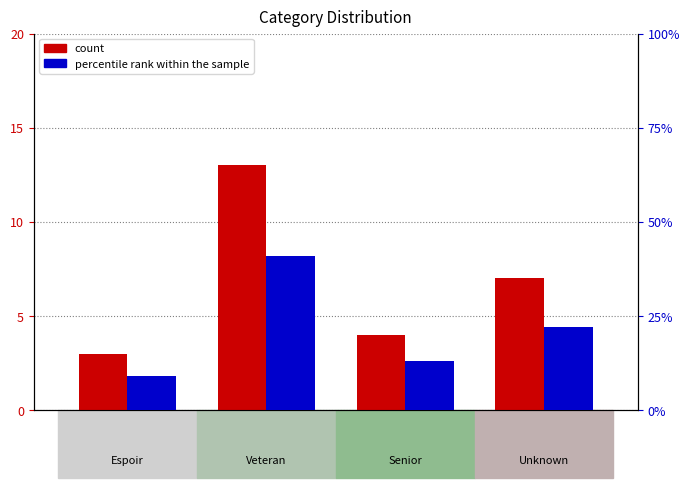

Reading left to right, transcribe all the data shown in this chart.

count: Espoir=3	Veteran=13	Senior=4	Unknown=7
percentile rank within the sample: Espoir=9	Veteran=41	Senior=13	Unknown=22